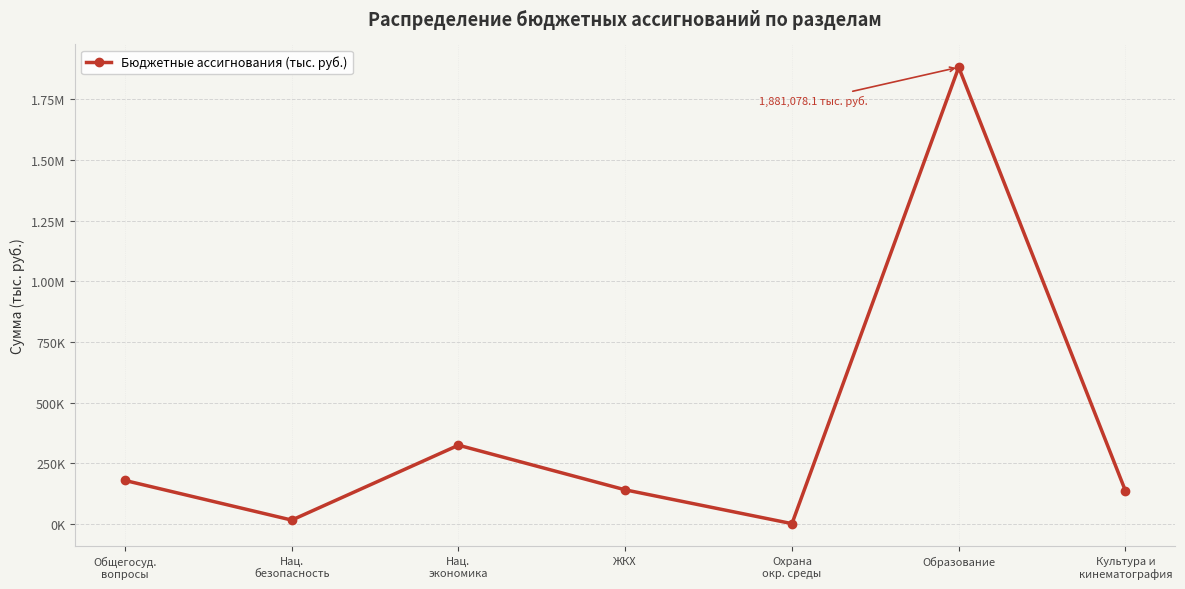

List the labels in order of value, smallest first.

Охрана
окр. среды, Нац.
безопасность, Культура и
кинематография, ЖКХ, Общегосуд.
вопросы, Нац.
экономика, Образование